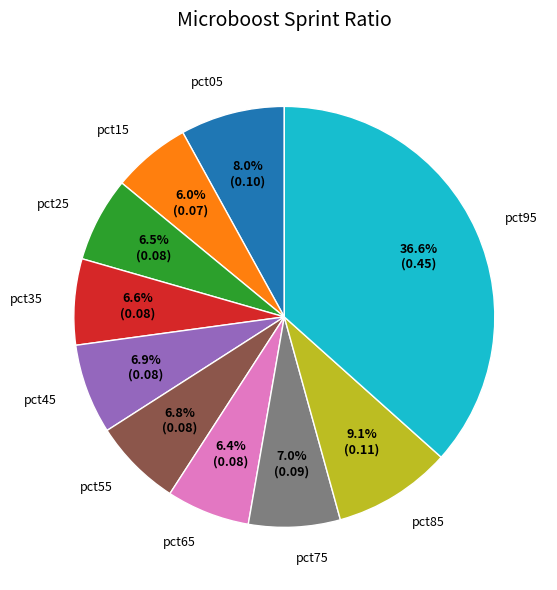

To the nearest percent, what percentage of the pie is pct85?

9%